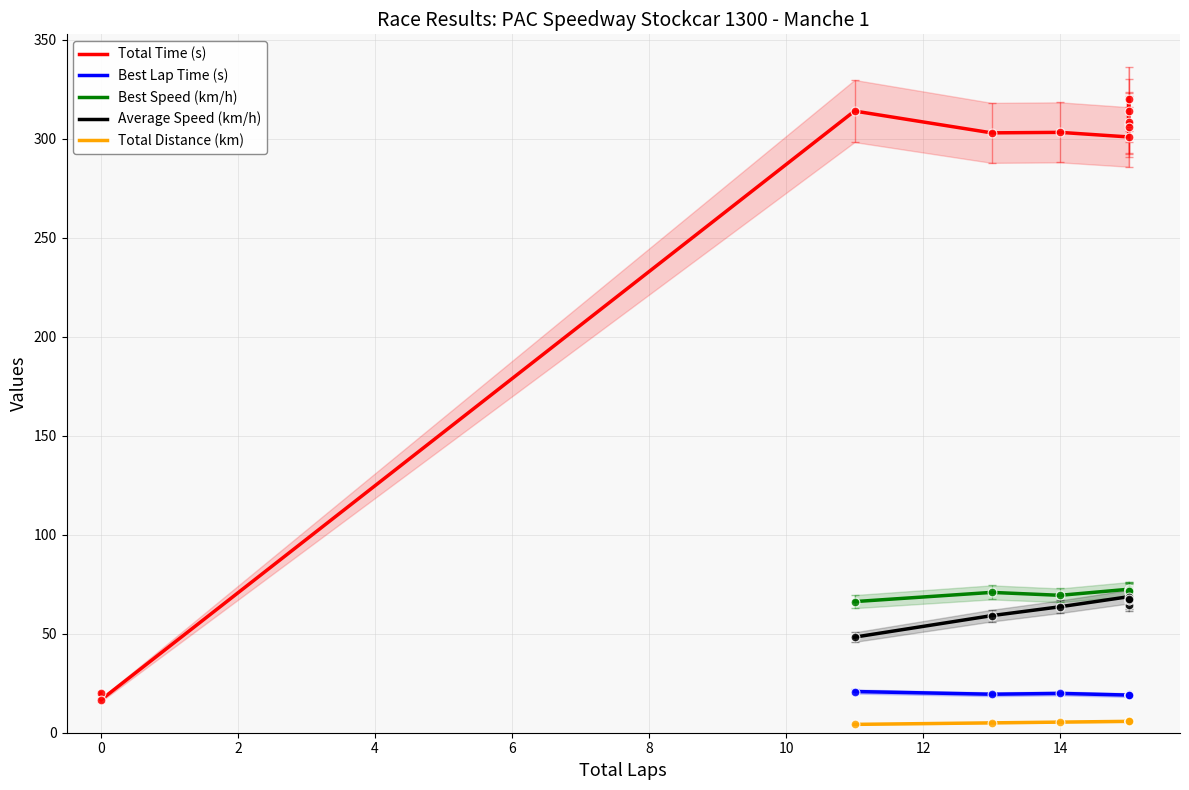

Which series contains the highest Y value?

Total Time (s)